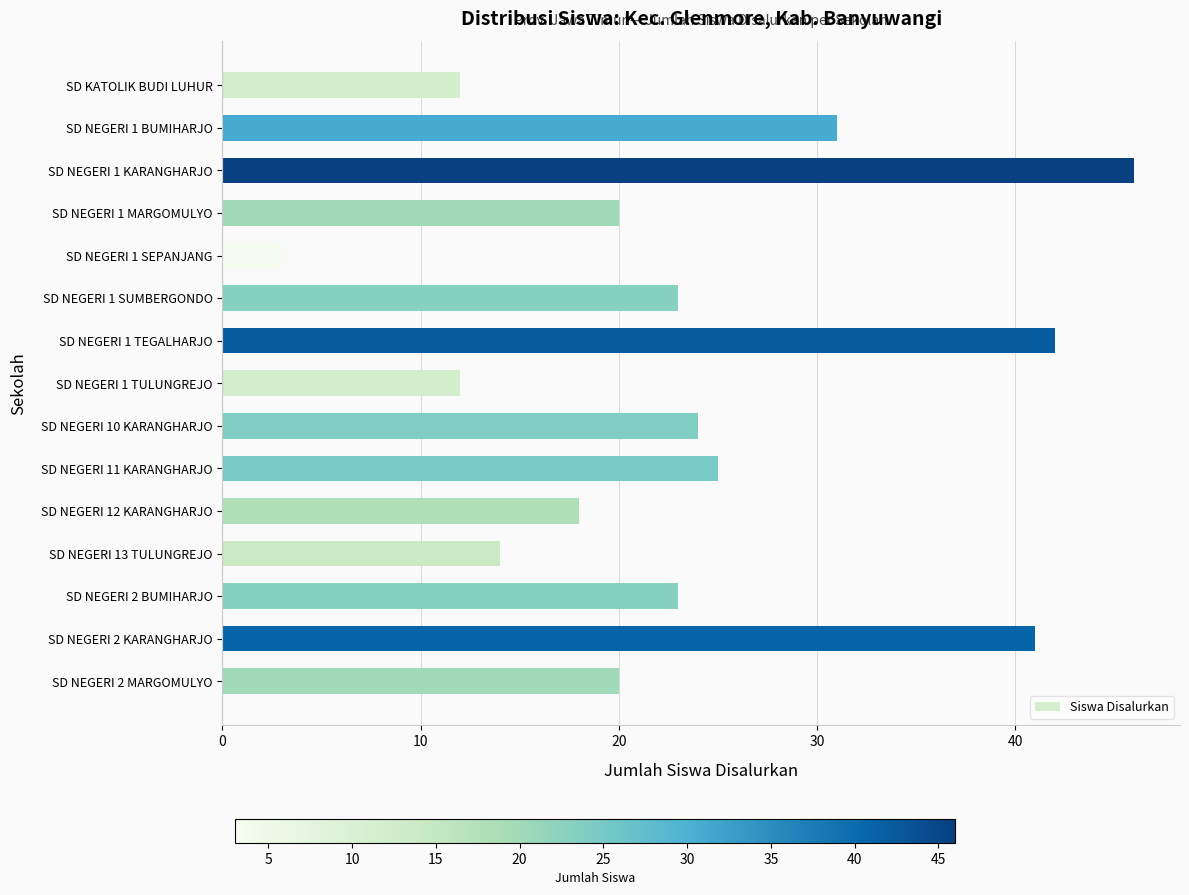

Reading top to bottom, transcribe all the data shown in this chart.

SD KATOLIK BUDI LUHUR=12	SD NEGERI 1 BUMIHARJO=31	SD NEGERI 1 KARANGHARJO=46	SD NEGERI 1 MARGOMULYO=20	SD NEGERI 1 SEPANJANG=3	SD NEGERI 1 SUMBERGONDO=23	SD NEGERI 1 TEGALHARJO=42	SD NEGERI 1 TULUNGREJO=12	SD NEGERI 10 KARANGHARJO=24	SD NEGERI 11 KARANGHARJO=25	SD NEGERI 12 KARANGHARJO=18	SD NEGERI 13 TULUNGREJO=14	SD NEGERI 2 BUMIHARJO=23	SD NEGERI 2 KARANGHARJO=41	SD NEGERI 2 MARGOMULYO=20